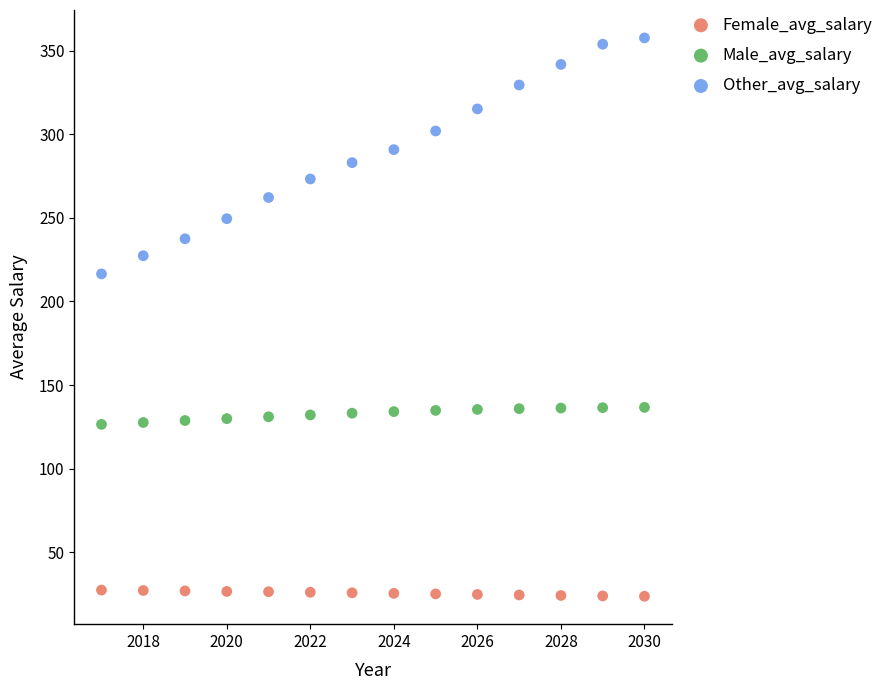

Across all series, what Y value is closest to 190?

216.4